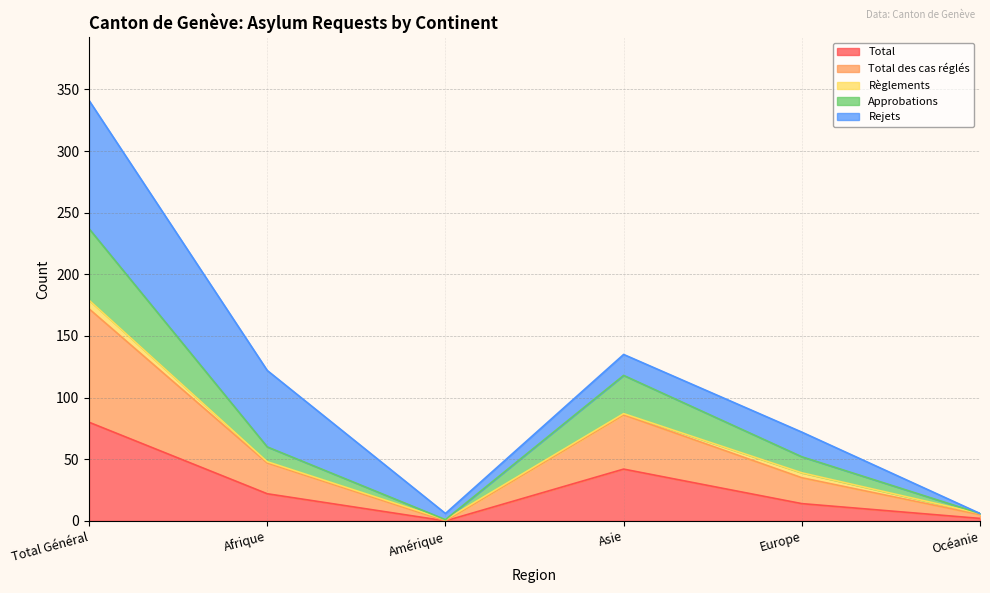

What is the highest value of the Total series?

80